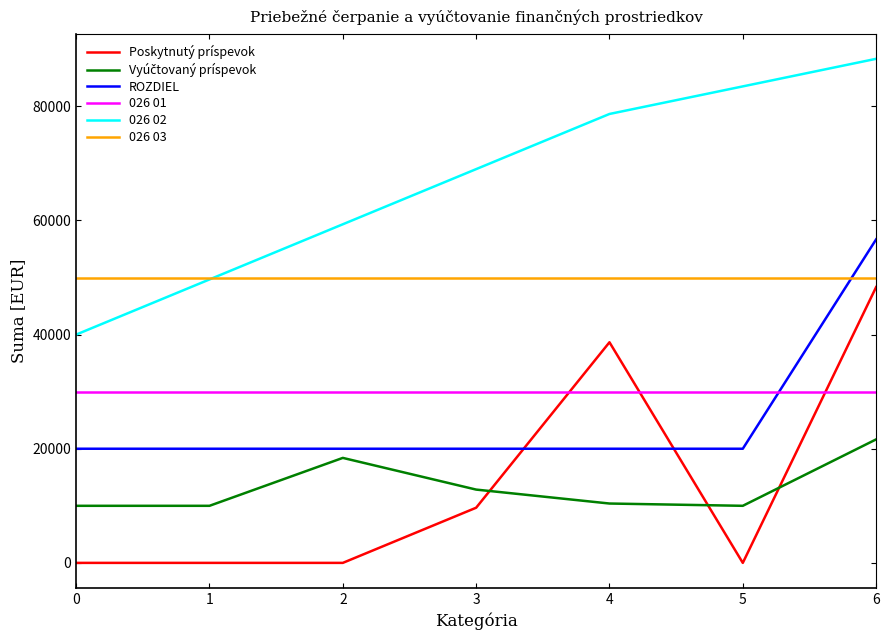

True or false: 026 02 has more than 1 points higher than both neighbors.

False